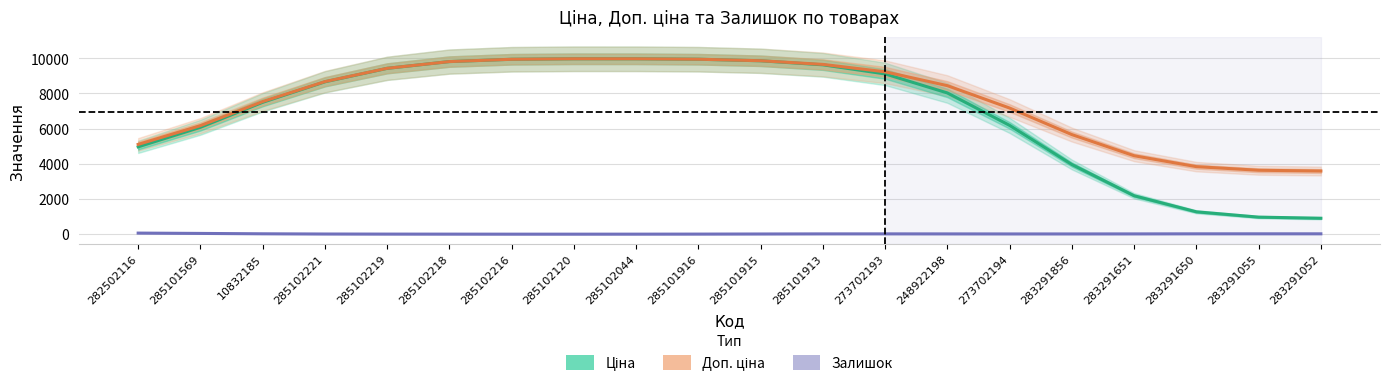

What is the spread (max minus min) of values at 283291651?

4442.8